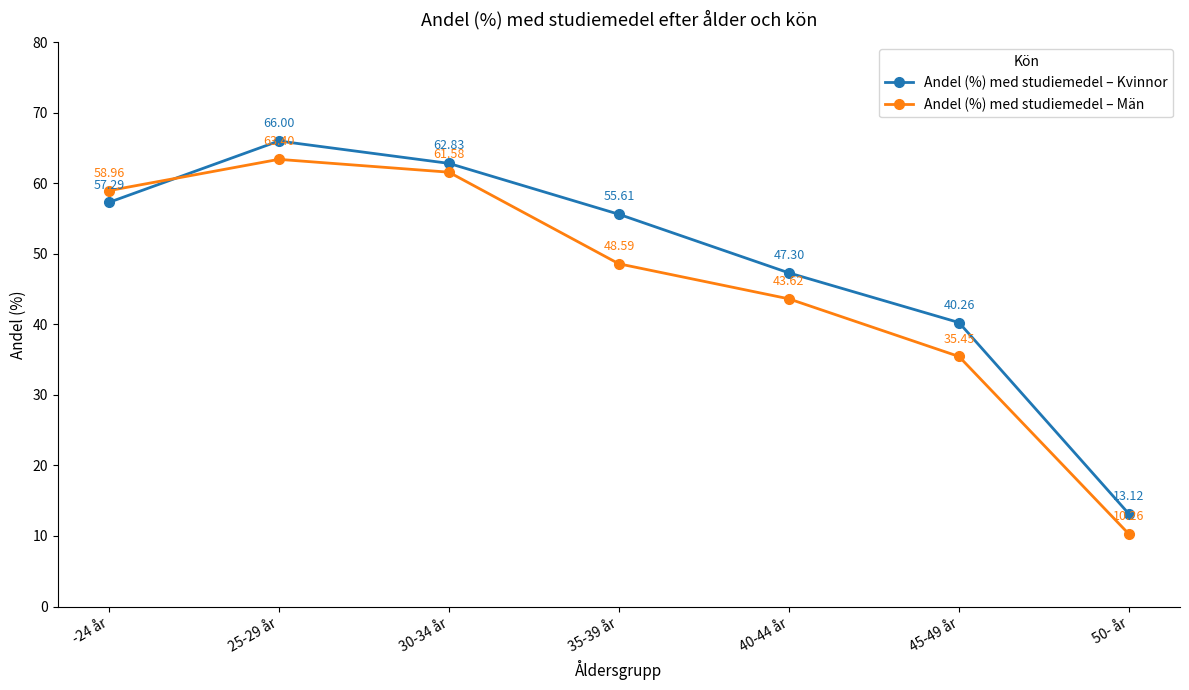

What is the sum of the Andel (%) med studiemedel – Kvinnor values at 45-49 år and 50- år?

53.4